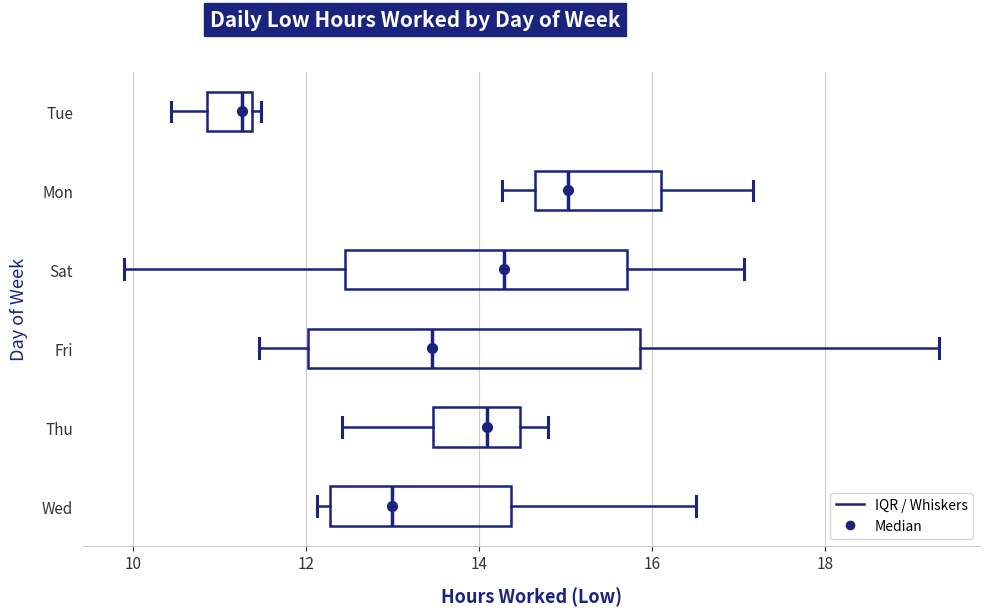

Which box has the furthest to the left median line?

Tue